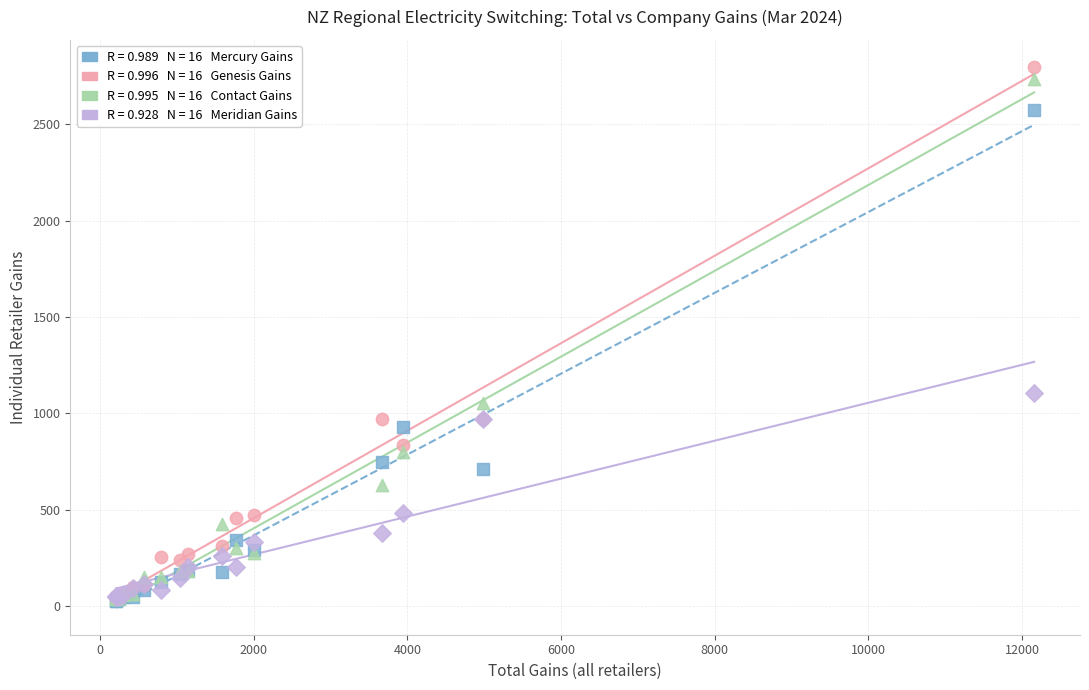

Across all series, what Y value is closest to 1411?

1108